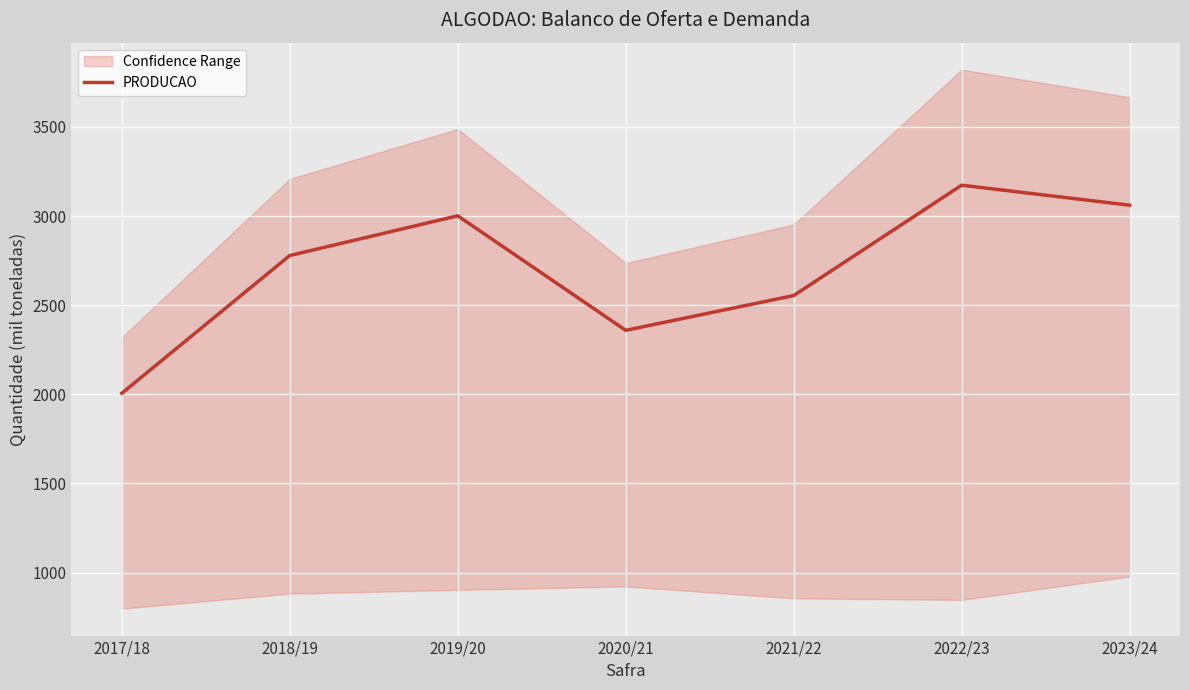

The chart shows a value of 2554.1 at 2021/22. True or false?

True